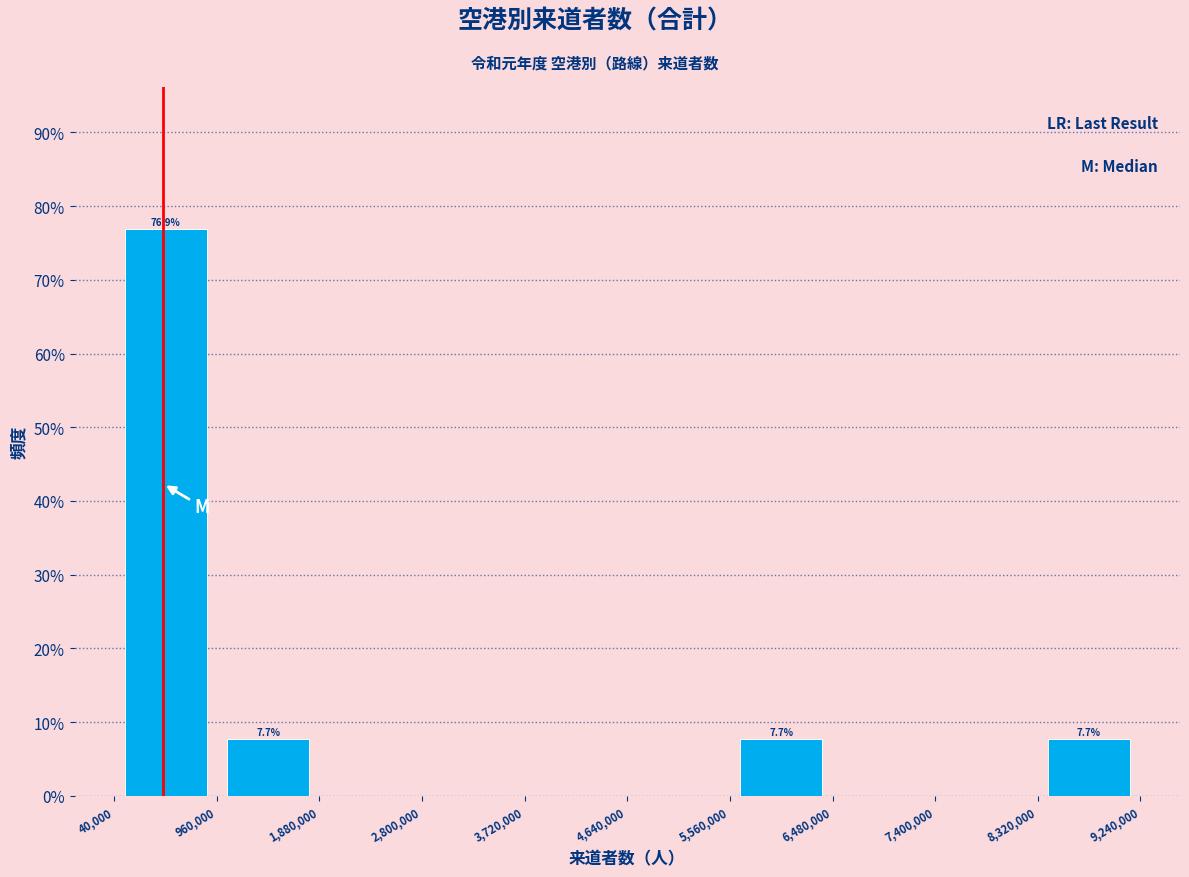

Which range on the x-axis has the tallest bar?

0 to 1000000